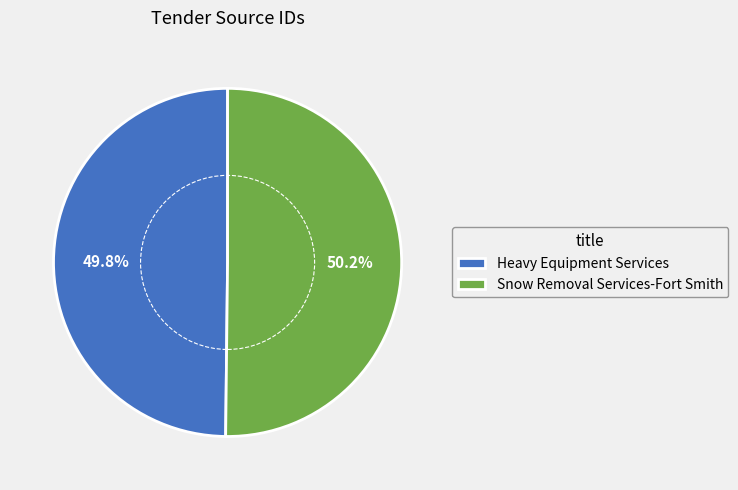

Approximately how many times larger is the value at Snow Removal Services-Fort Smith compared to Heavy Equipment Services?

1.0